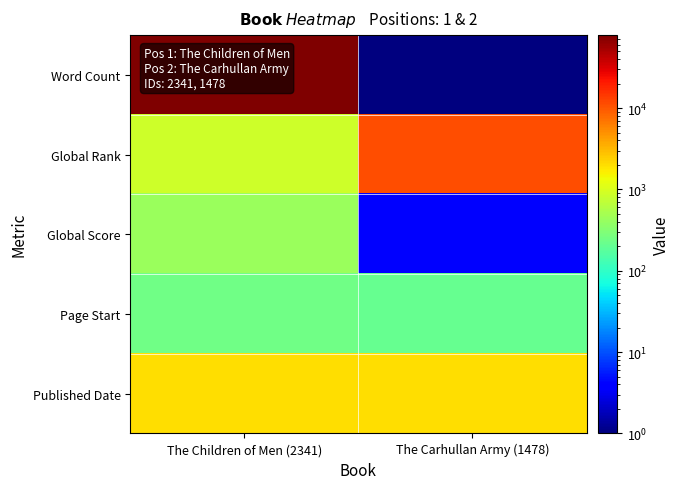

How many data points does each series have?

2